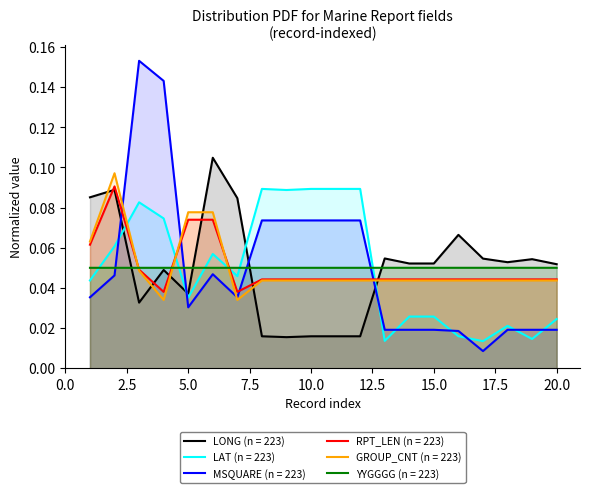

Does the chart have visible grid lines?

No